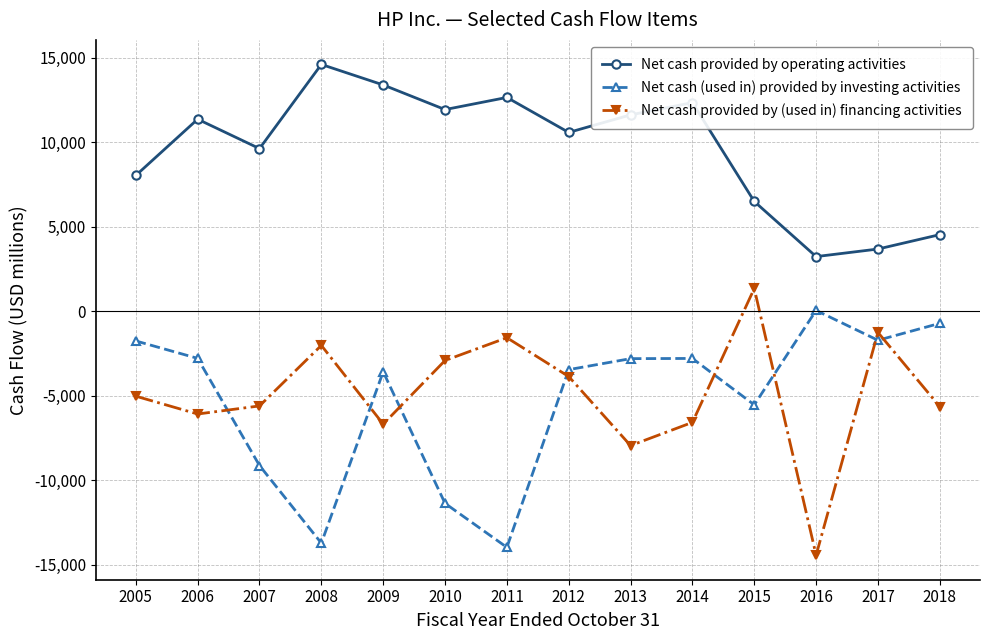

How many negative values does the Net cash (used in) provided by investing activities series have?

13